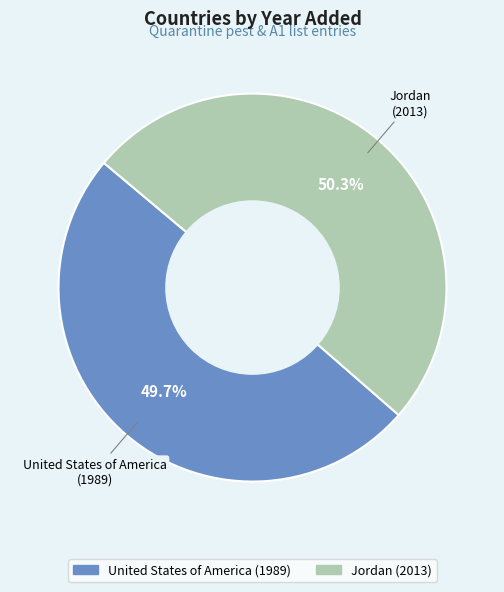

The Jordan slice represents 50% of the pie. True or false?

True